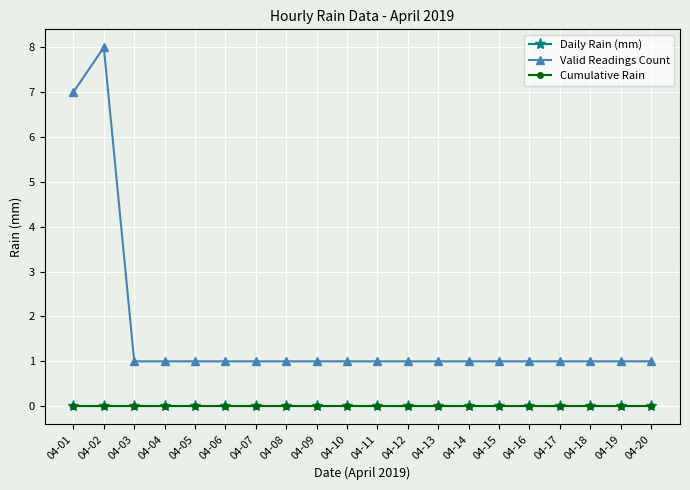

At 04-08, list the series in order from smallest to largest.

Daily Rain (mm), Cumulative Rain, Valid Readings Count